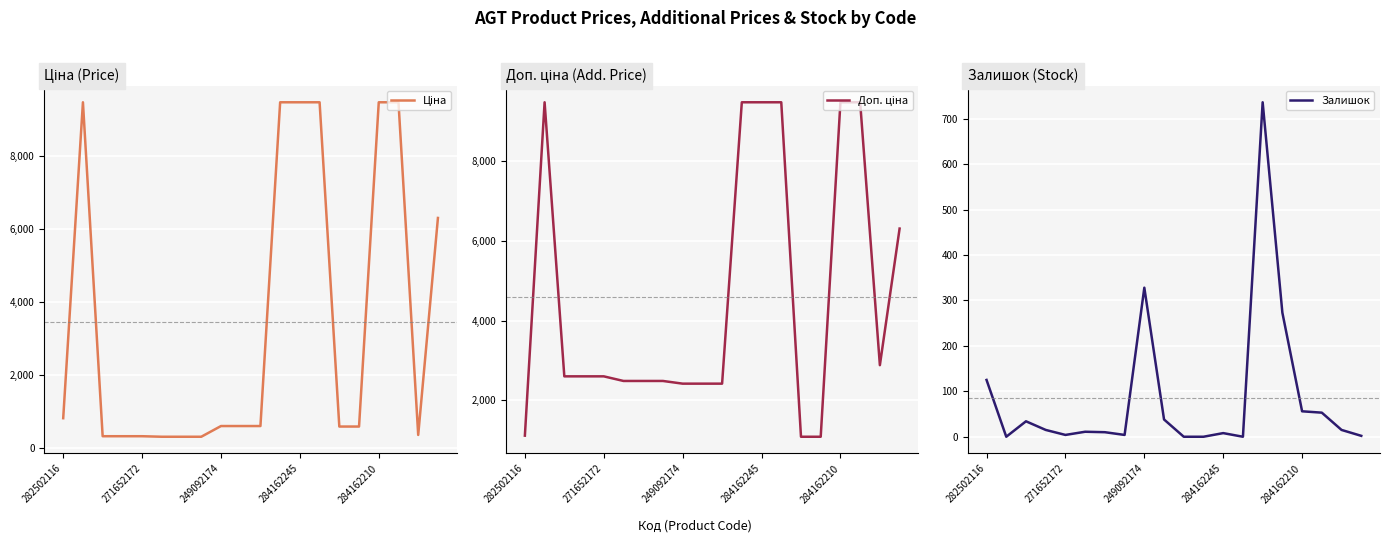

What is the difference between the maximum and minimum values in the Залишок series?

736